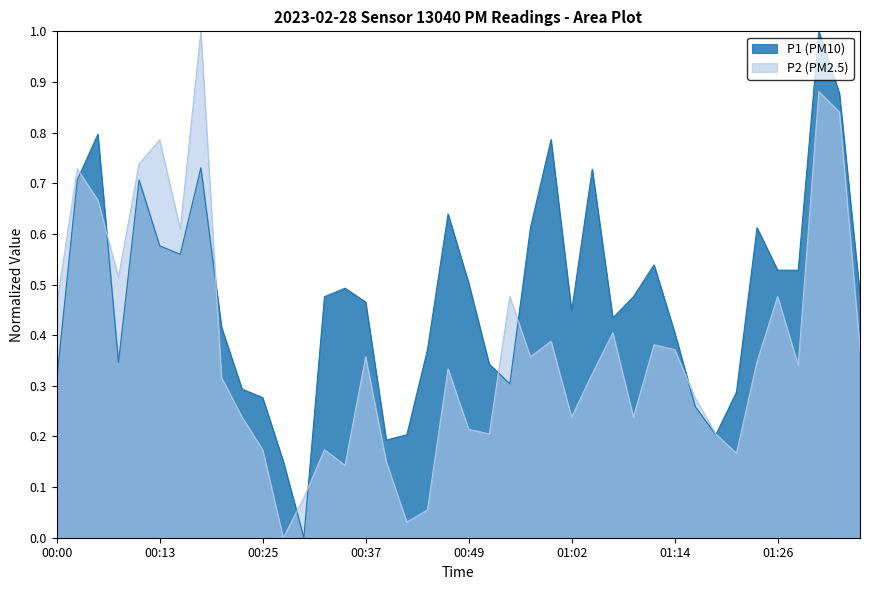

Where is P2 nearest to the value 0?

00:27